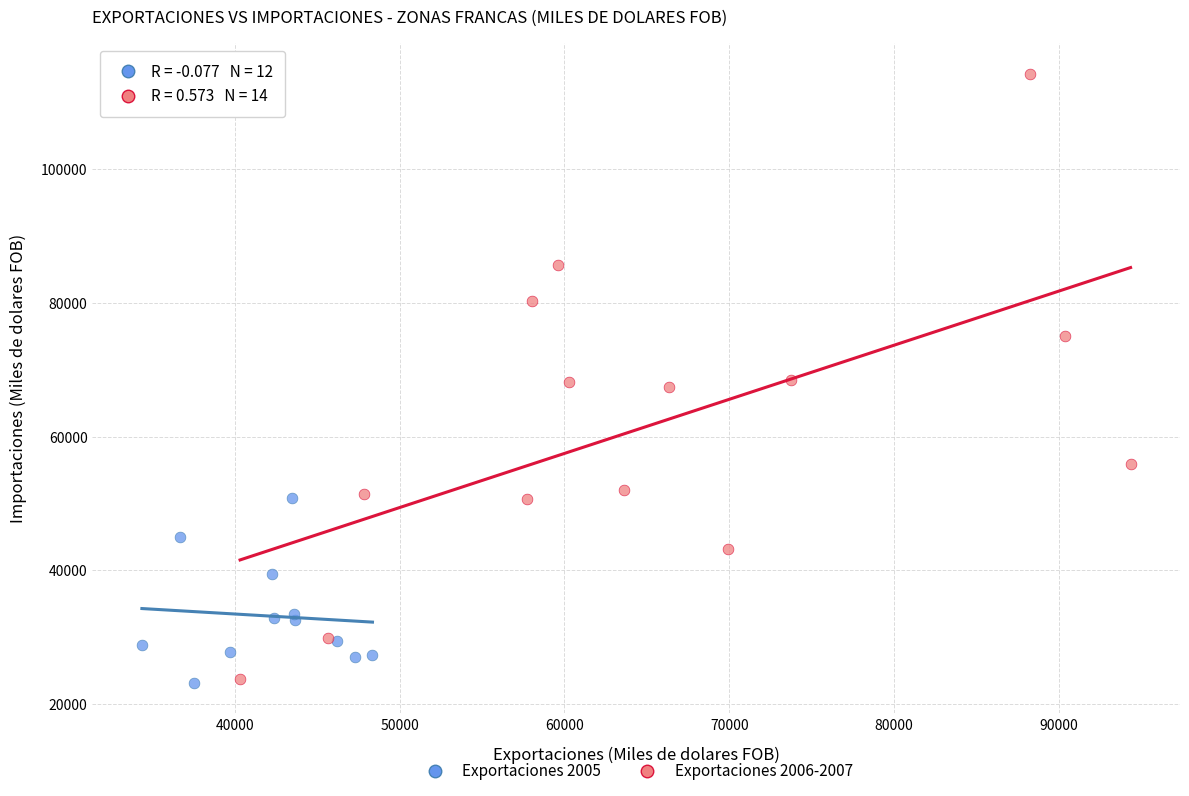

Which series has the widest spread of Y values?

Exportaciones 2006-2007